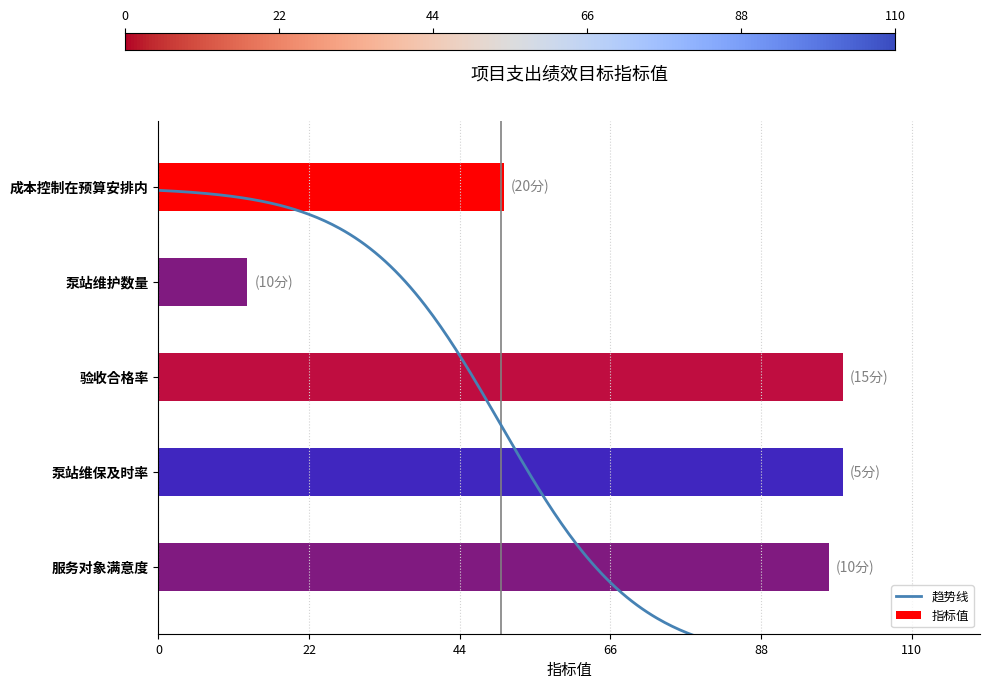

What is the difference between the values at 成本控制在预算安排内 and 泵站维护数量?

37.4